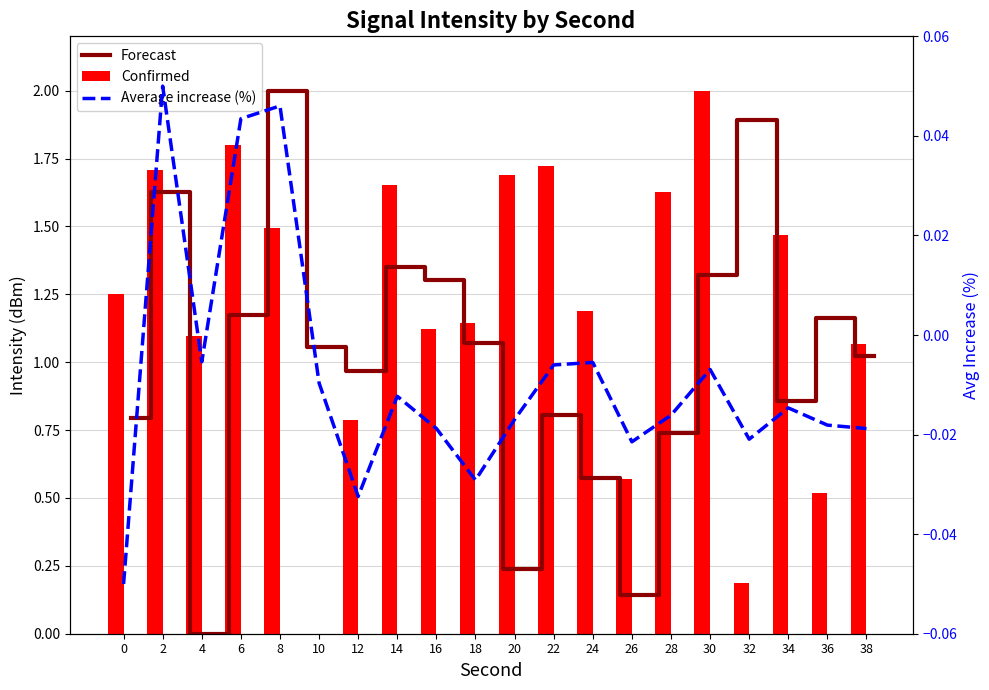

The Average increase (%) series shows -0.0 at 18. True or false?

True